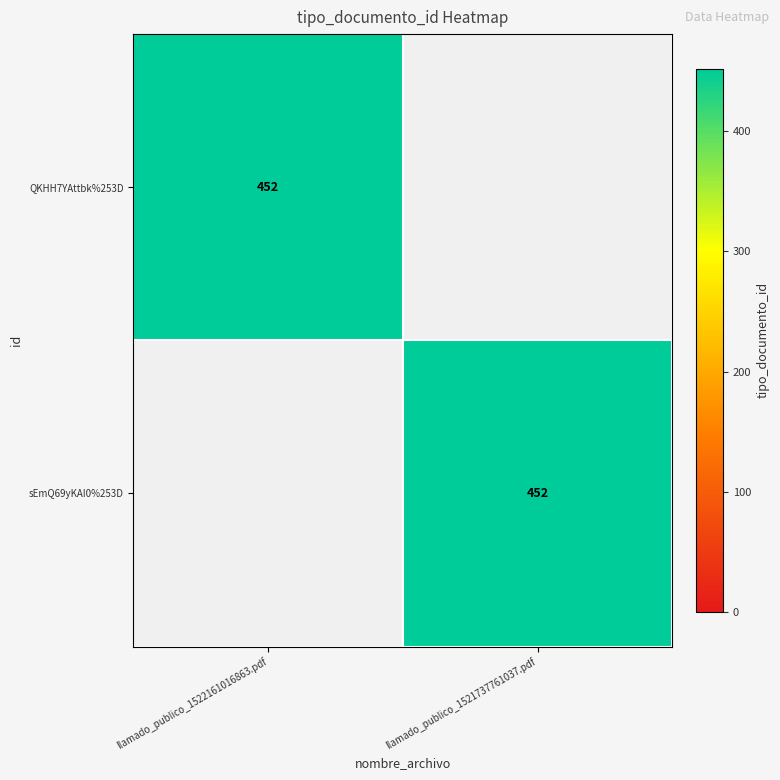

The sEmQ69yKAI0%253D series shows 452 at llamado_publico_1521737761037.pdf. True or false?

True